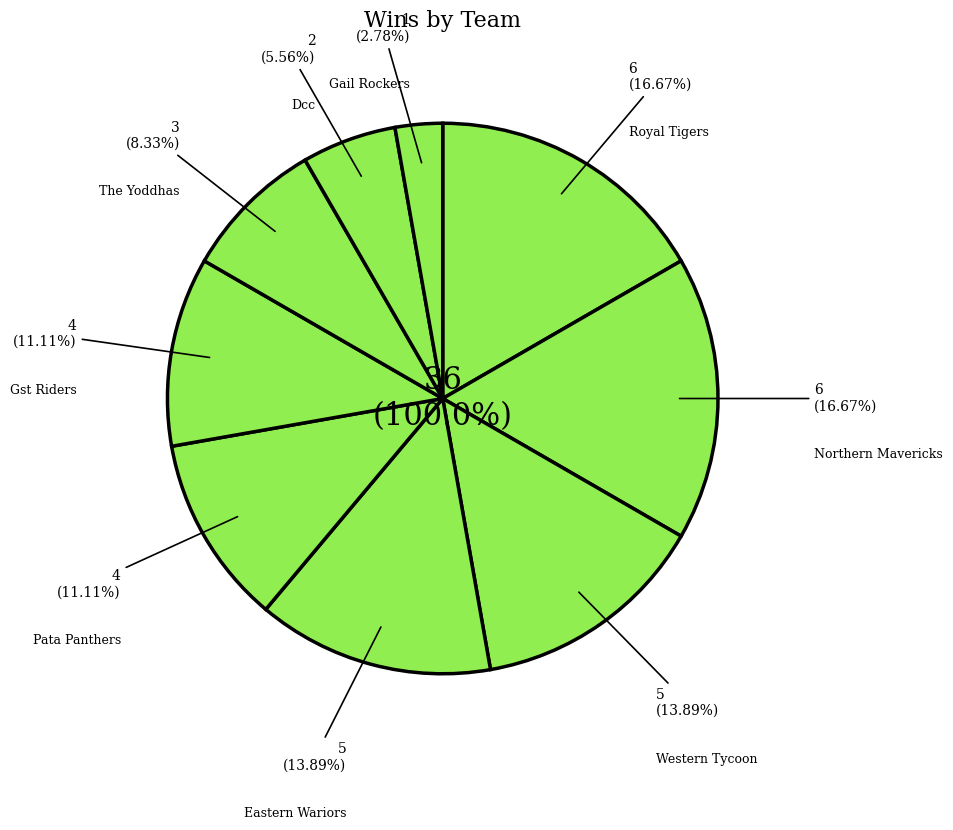

Approximately how many times larger is the value at Northern Mavericks compared to Gail Rockers?

6.0